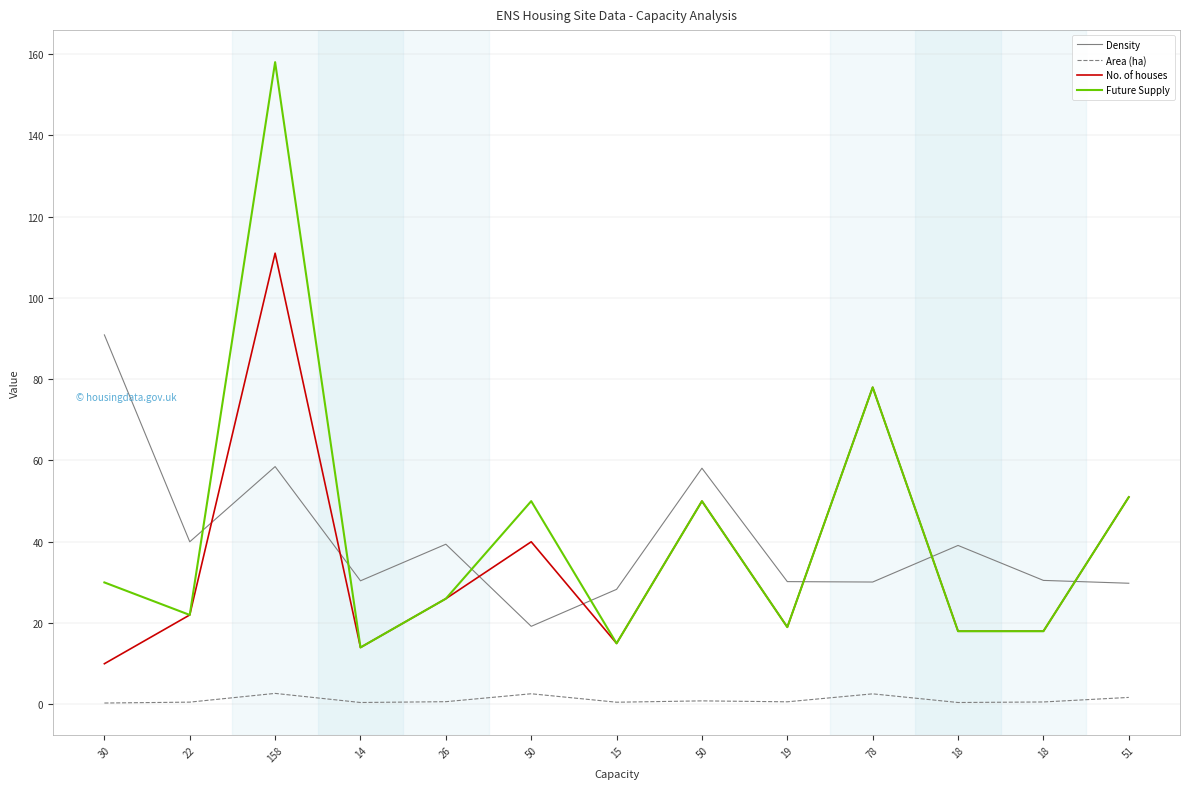

Where does the No. of houses series first go above 22?

158